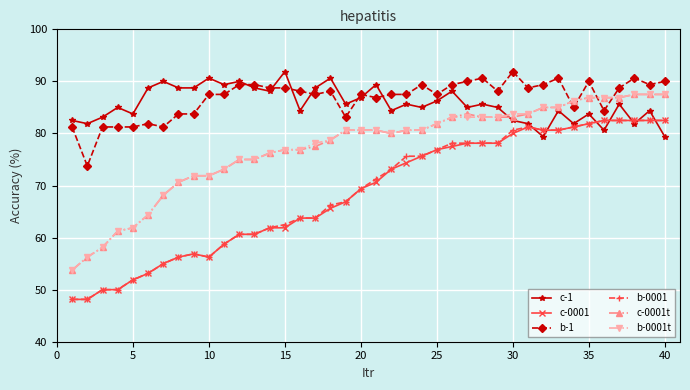

Which series ends up on top after the final intersection of c-1 and c-0001?

c-0001